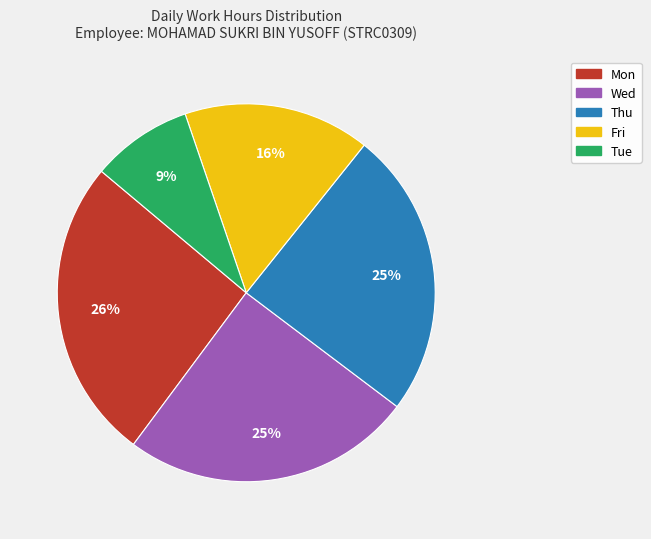

To the nearest percent, what is the difference between the largest and smallest slice percentages?

17%